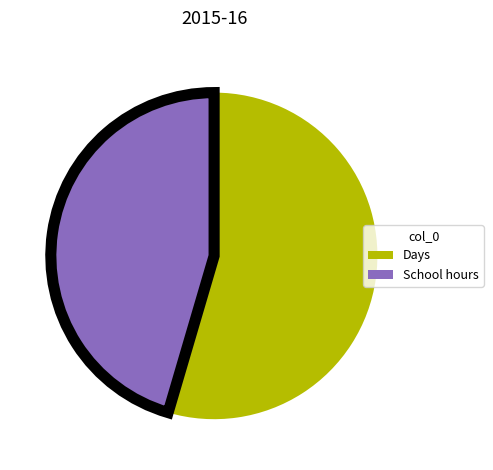

Is the sum of School hours and Days greater than half?

Yes